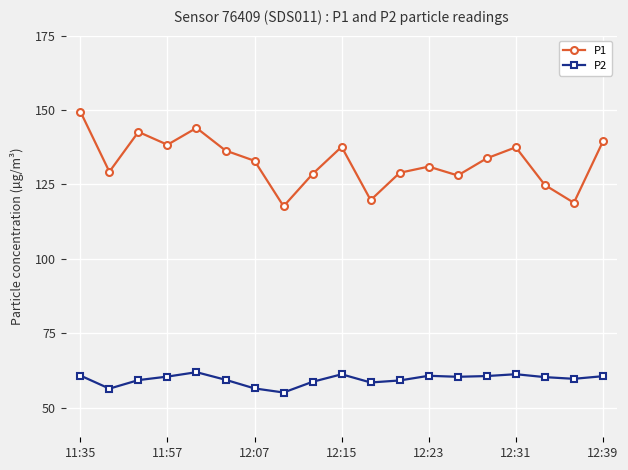

Which series has the largest range (max minus min)?

P1